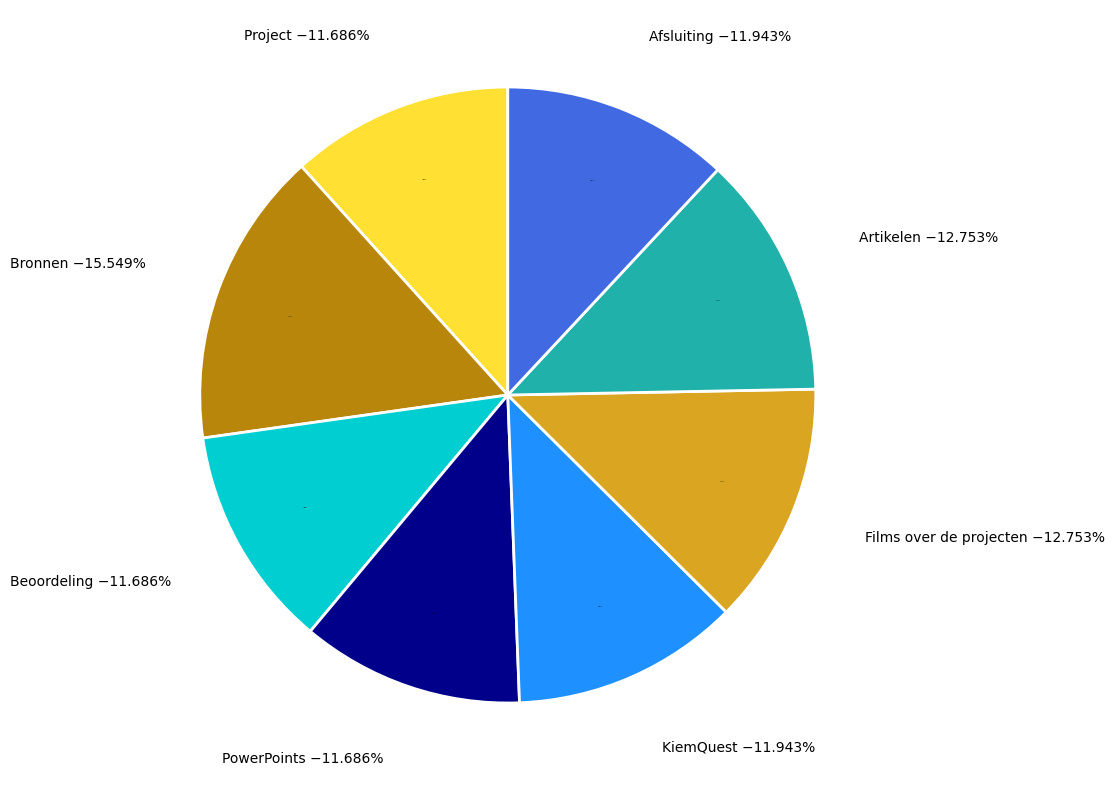

Which slice is the smallest?

Beoordeling